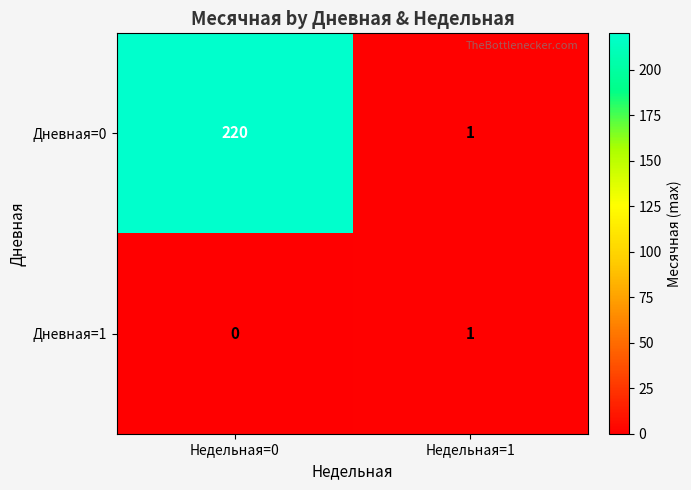

Which series has the widest spread of values?

Дневная=0